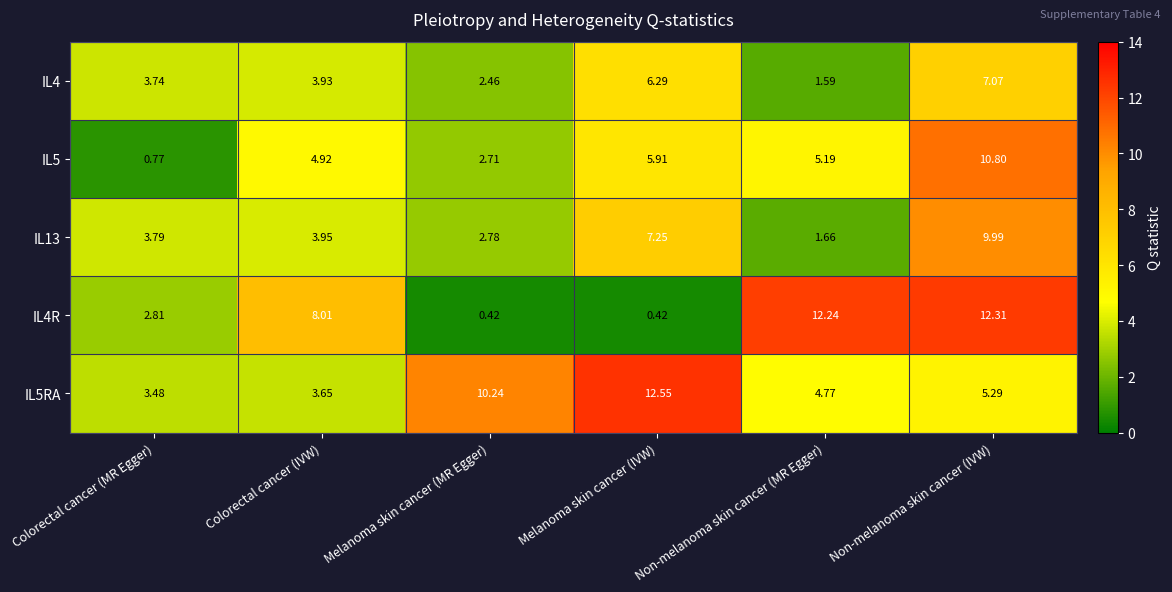

Which category has the highest value in the IL4R series?

Non-melanoma skin cancer (IVW)